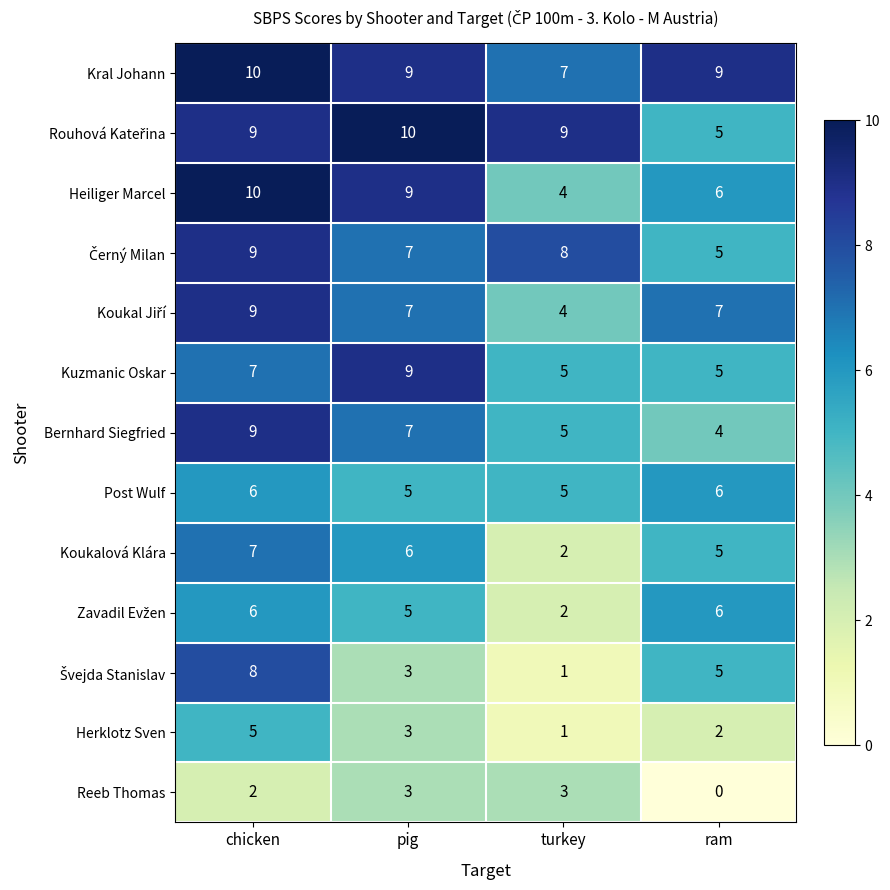

How many Koukalová Klára values are between 5 and 7?

3